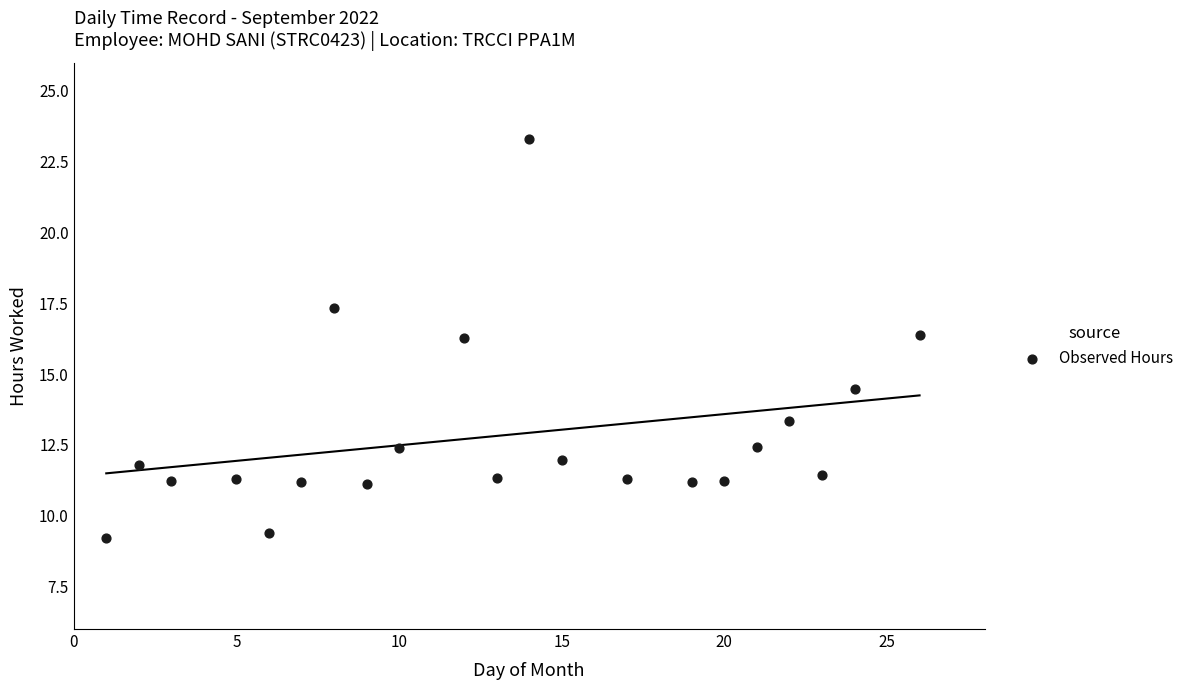

What is the range of Y values (max minus min)?

14.1